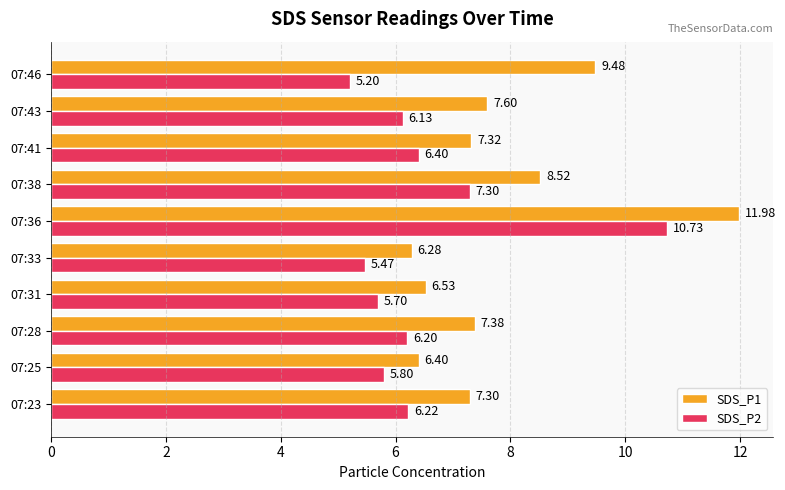

How many categories are shown in the chart?

10